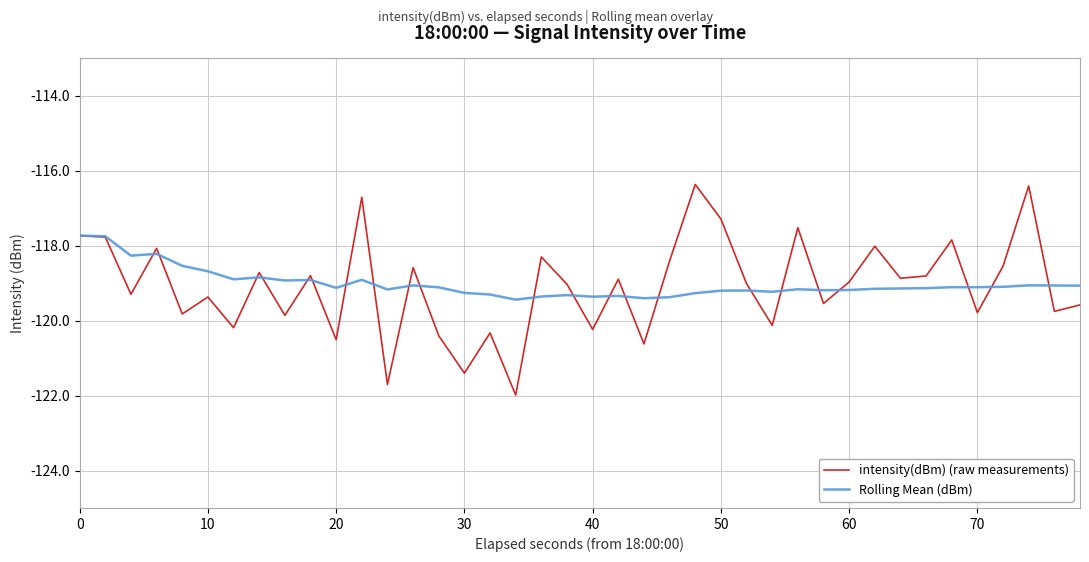

What is the lowest value of the Rolling Mean (dBm) series?

-119.4